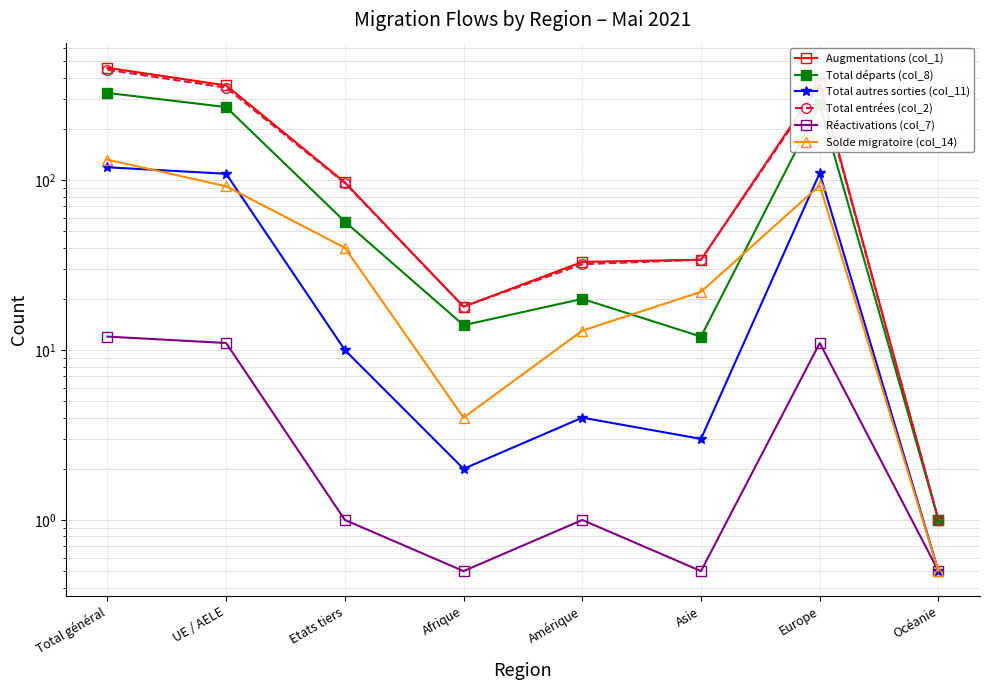

The value of Augmentations (col_1) at Amérique is 18.0. True or false?

False